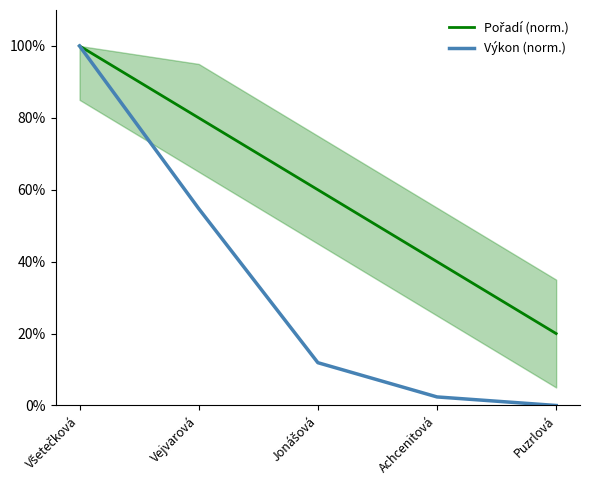

How many series are shown in this chart?

2